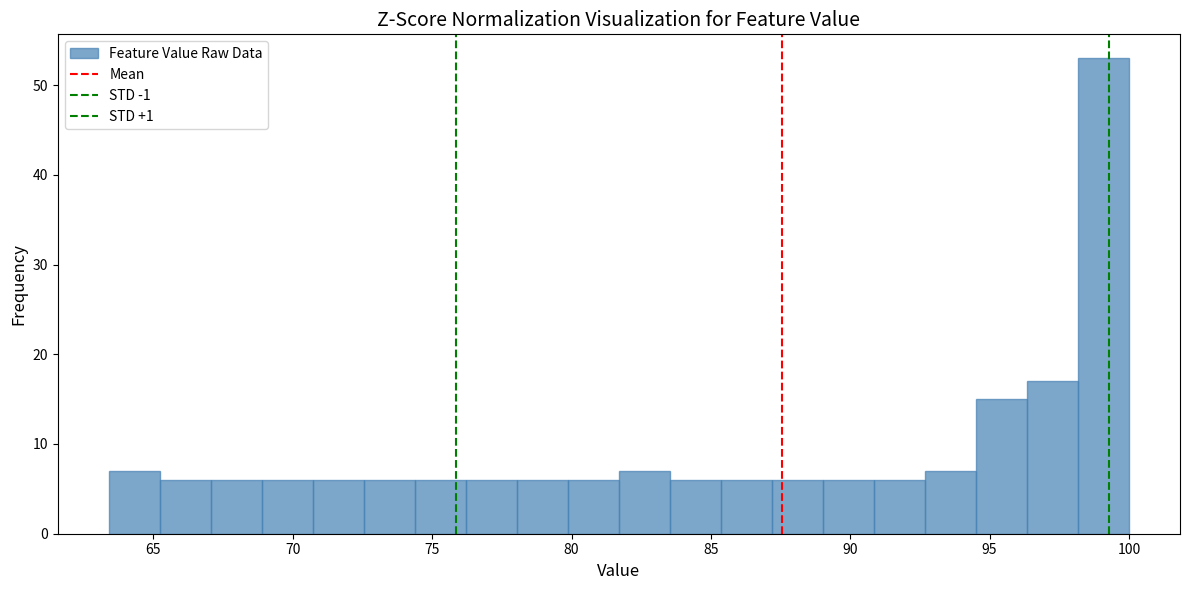

Read against the x-axis, roughly where is the centre of the tallest bar?

99.0